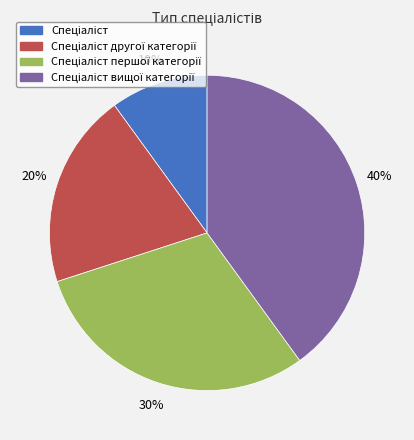

To the nearest percent, what is the difference between the largest and smallest slice percentages?

30%